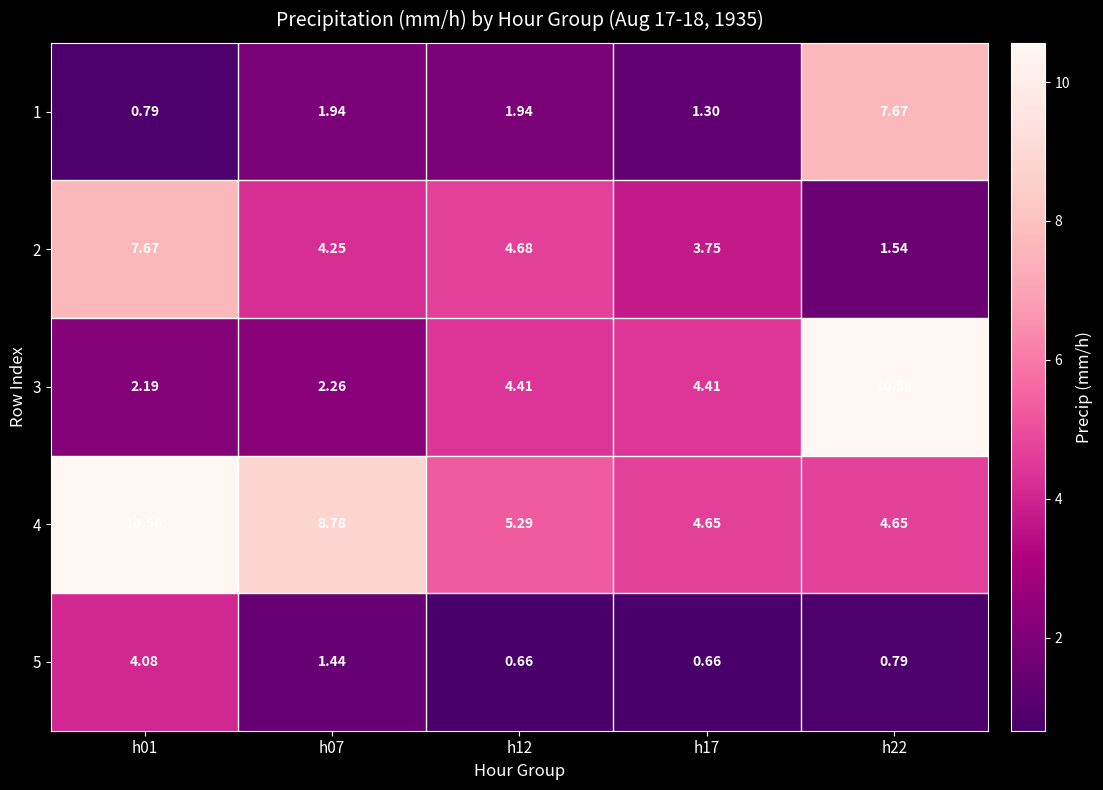

Is the value of 5 at h17 greater than the value of 4 at h07?

No